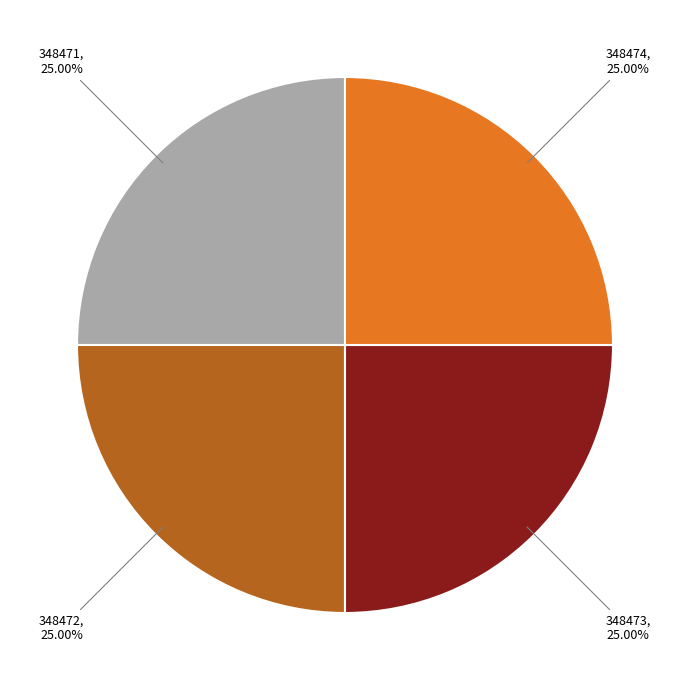

Does 348474 represent more than half of the total?

No